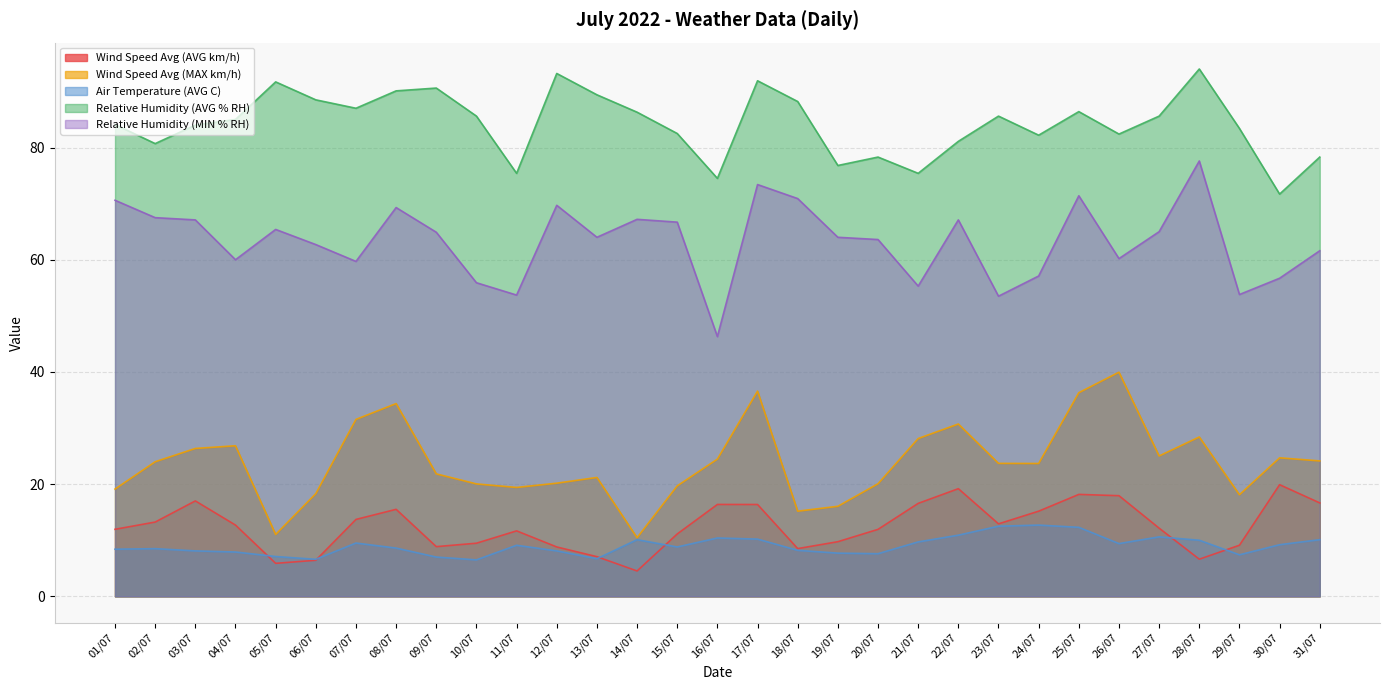

Which series has the largest range (max minus min)?

Relative Humidity (MIN % RH)